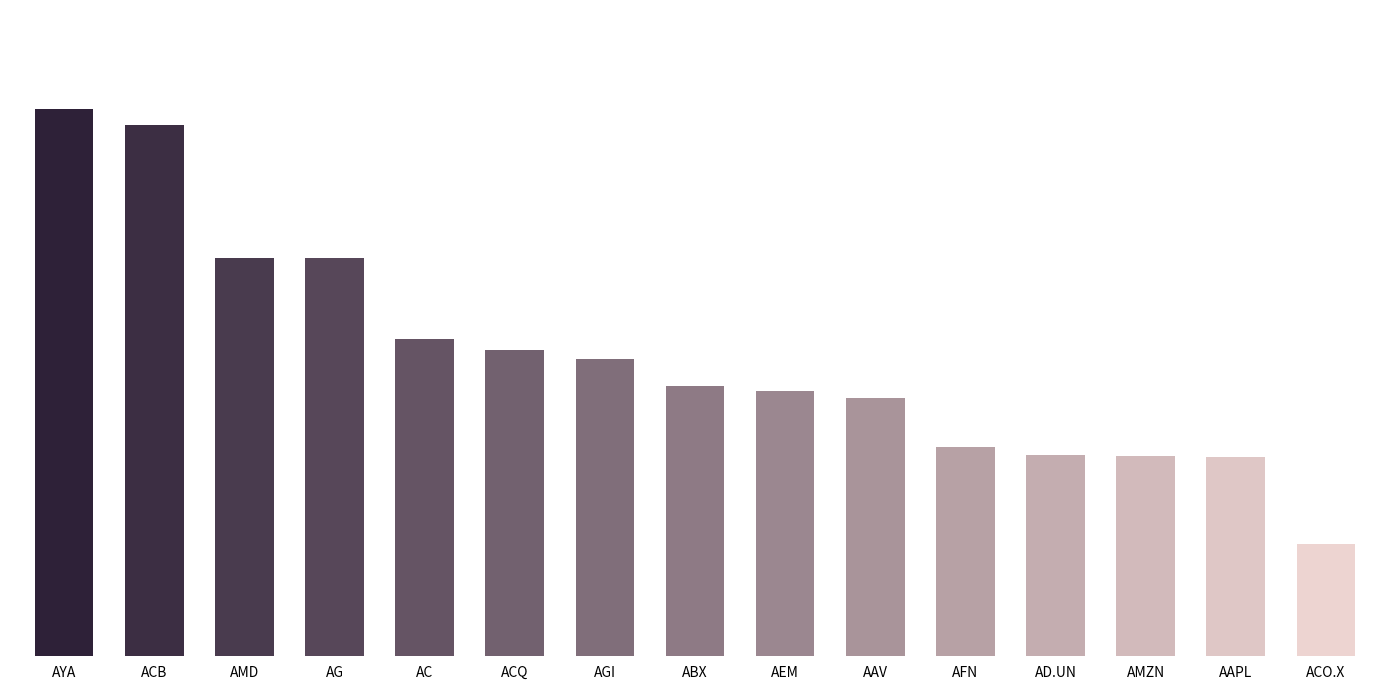

How many values are between 0 and 1?

15